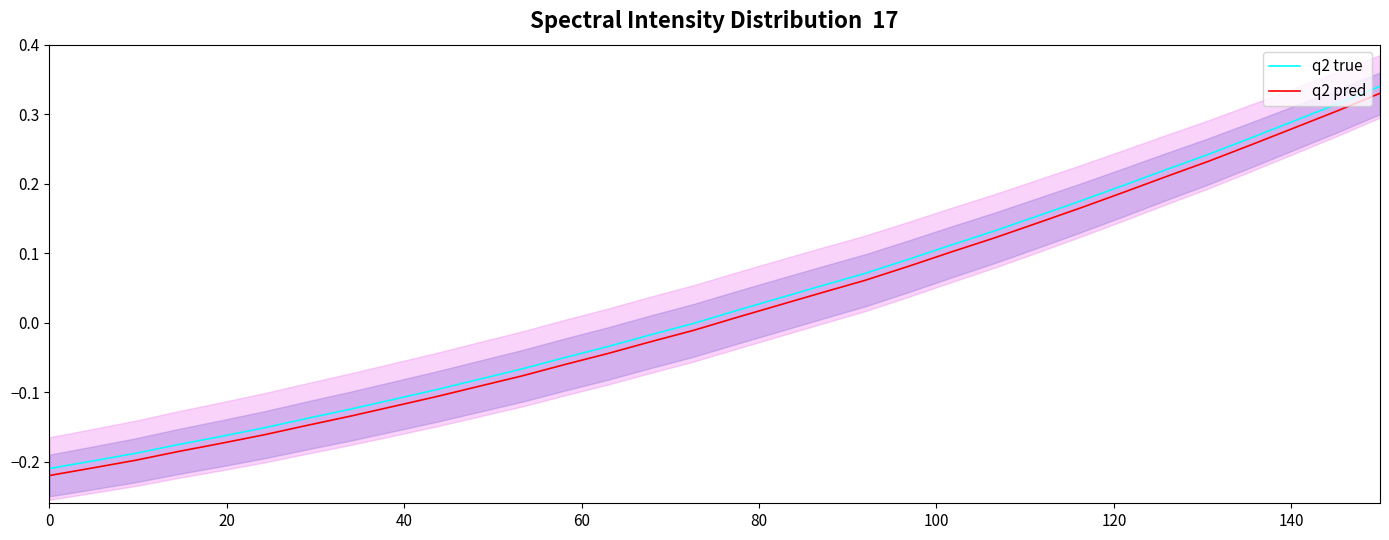

Reading left to right, what are all the values shown in this chart?

q2 true: -0.2	-0.2	-0.2	-0.2	-0.2	-0.2	-0.1	-0.1	-0.1	-0.1	-0.1	-0.1	-0.1	-0.0	-0.0	-0.0	0.0	0.0	0.1	0.1	0.1	0.1	0.1	0.2	0.2	0.2	0.2	0.2	0.3	0.3	0.3	0.3
q2 pred: -0.2	-0.2	-0.2	-0.2	-0.2	-0.2	-0.1	-0.1	-0.1	-0.1	-0.1	-0.1	-0.1	-0.0	-0.0	-0.0	0.0	0.0	0.0	0.1	0.1	0.1	0.1	0.1	0.2	0.2	0.2	0.2	0.3	0.3	0.3	0.3